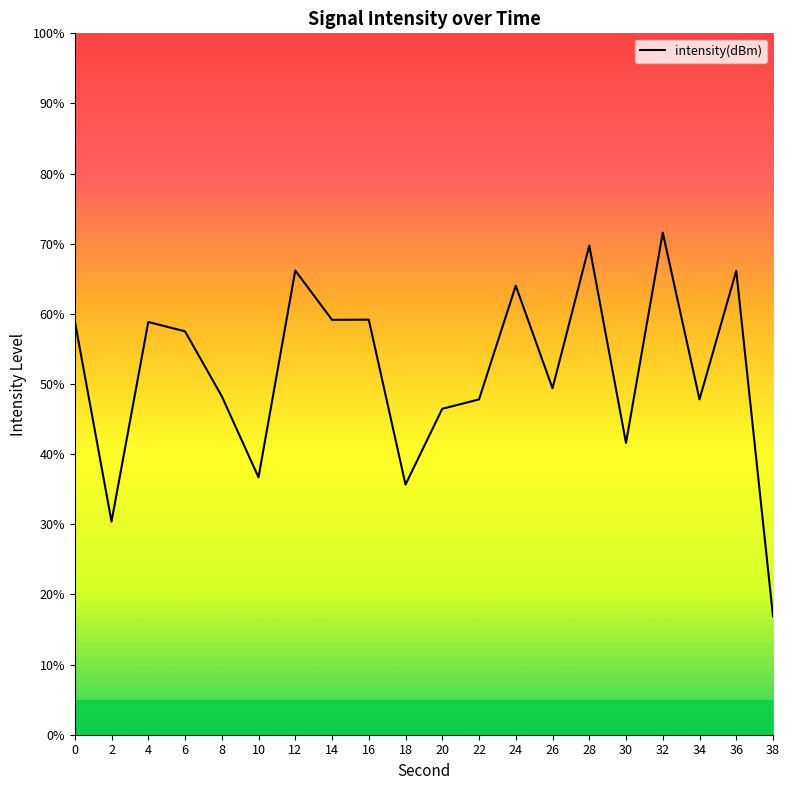

What is the ratio of the value at 32 to the value at 10?

2.0